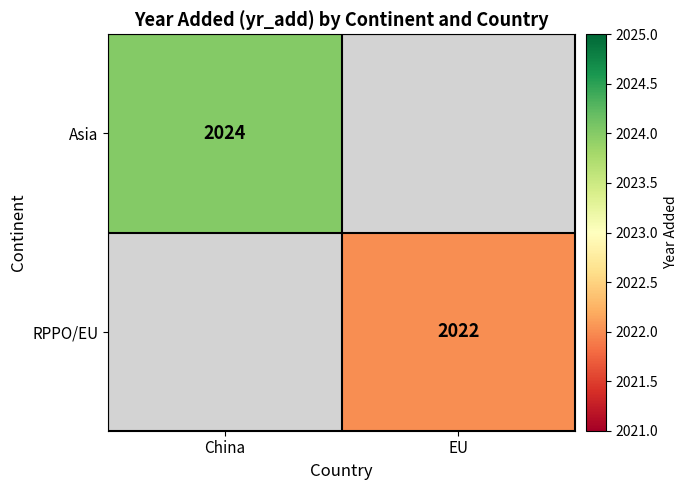

The RPPO/EU series shows 2022 at EU. True or false?

True